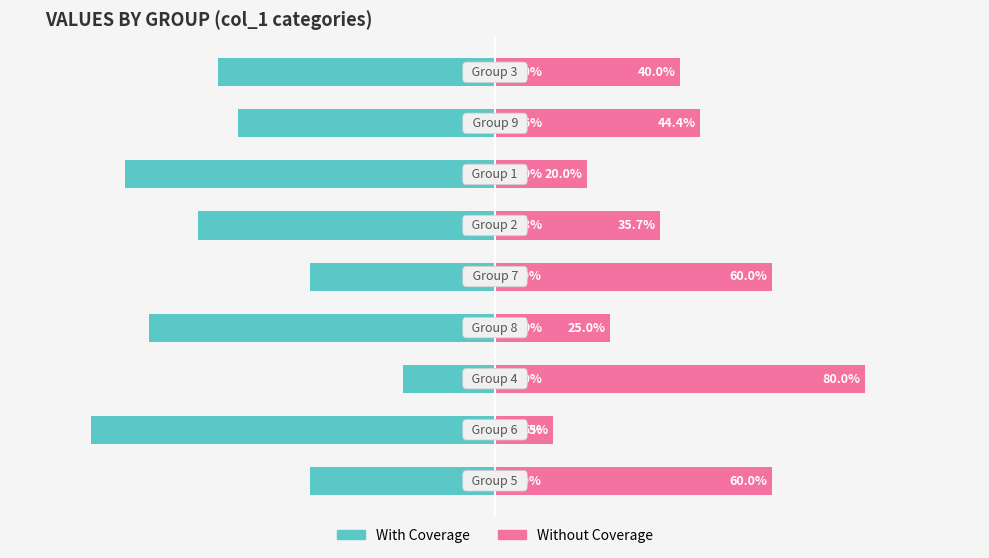

What is the sum of all With Coverage values?

-522.3